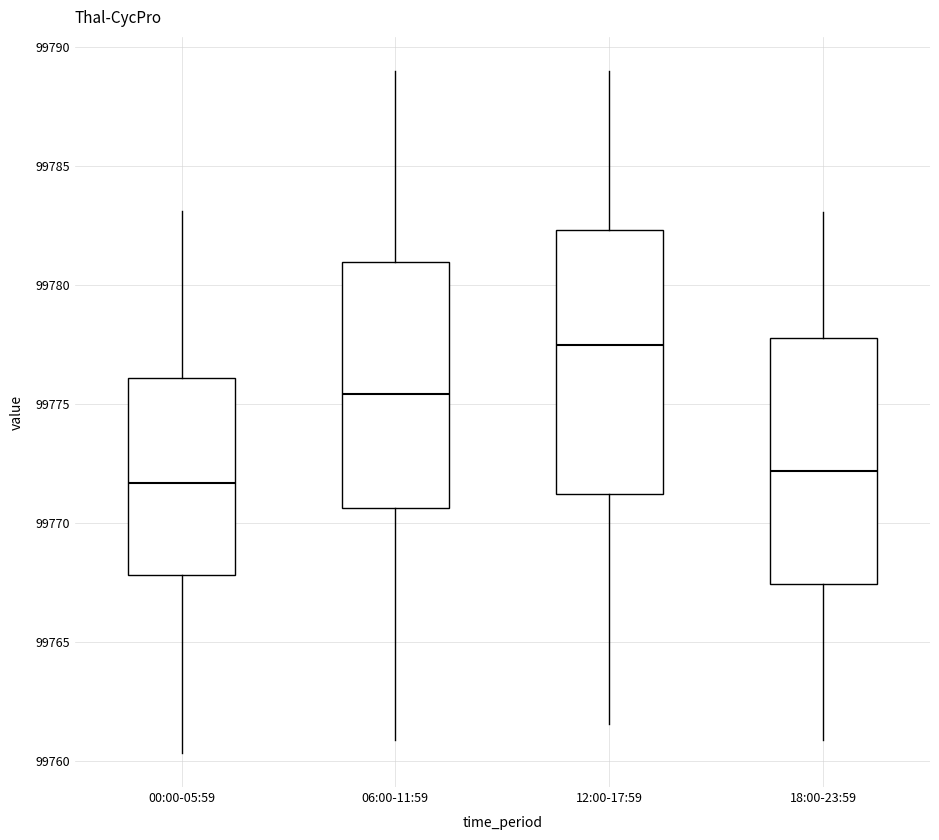

Reading left to right, transcribe this box plot: for each box, give where its median line is, the range the box spans, and where its two whiskers end, as read against the y-axis. The values are not printed on the chart, so give them approximately, as read against the axis.

00:00-05:59: median 99771.5, box 99768.0 to 99776.0, whiskers 99760.5 to 99783.0
06:00-11:59: median 99775.5, box 99770.5 to 99781.0, whiskers 99761.0 to 99789.0
12:00-17:59: median 99777.5, box 99771.0 to 99782.5, whiskers 99761.5 to 99789.0
18:00-23:59: median 99772.0, box 99767.5 to 99778.0, whiskers 99761.0 to 99783.0